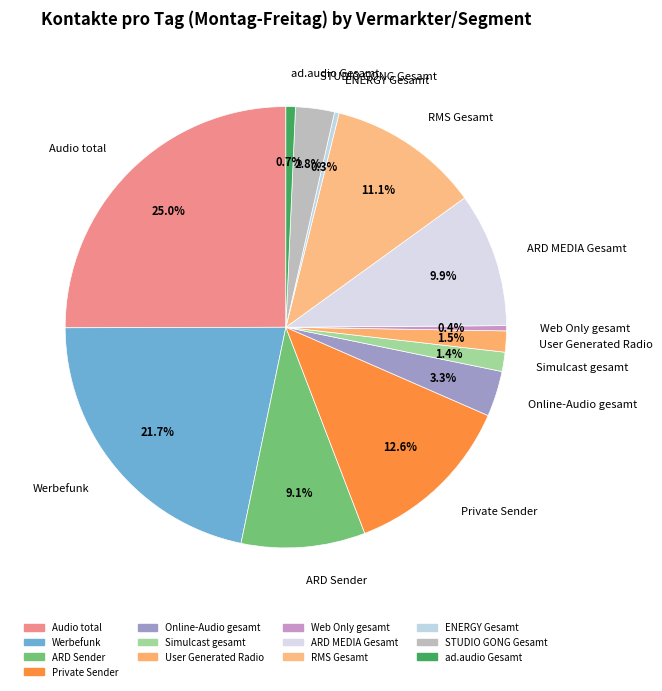

The Web Only gesamt slice represents 0% of the pie. True or false?

True